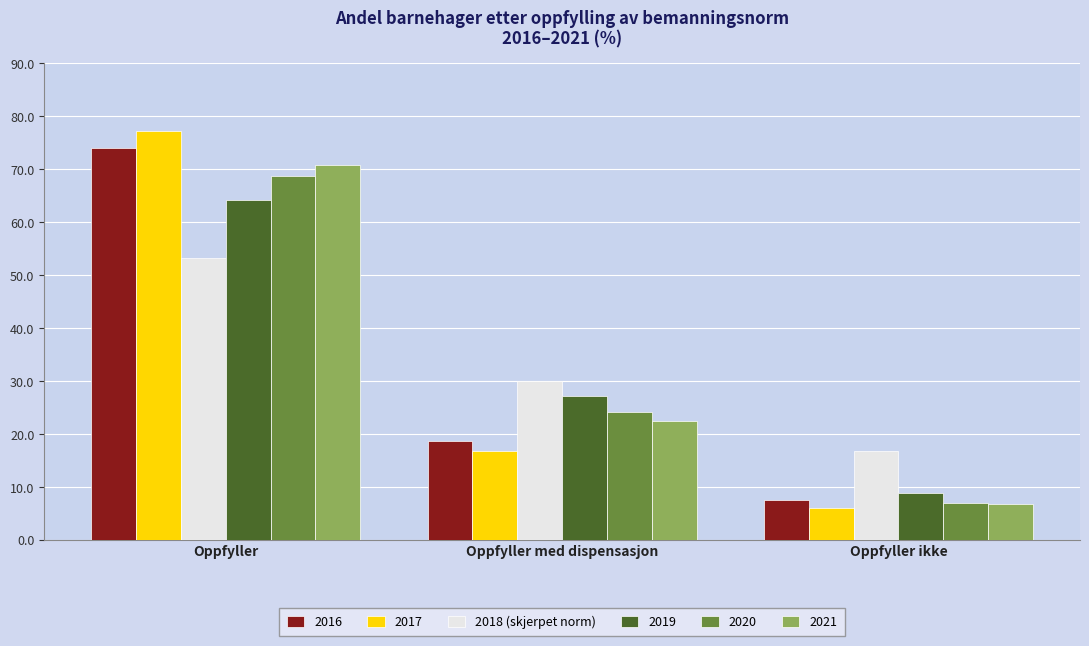

Reading right to left, list all the values displayed in this chart.

2016: 7.4	18.6	74.0
2017: 6.0	16.8	77.2
2018 (skjerpet norm): 16.7	30.0	53.3
2019: 8.8	27.1	64.1
2020: 7.0	24.2	68.8
2021: 6.7	22.5	70.9